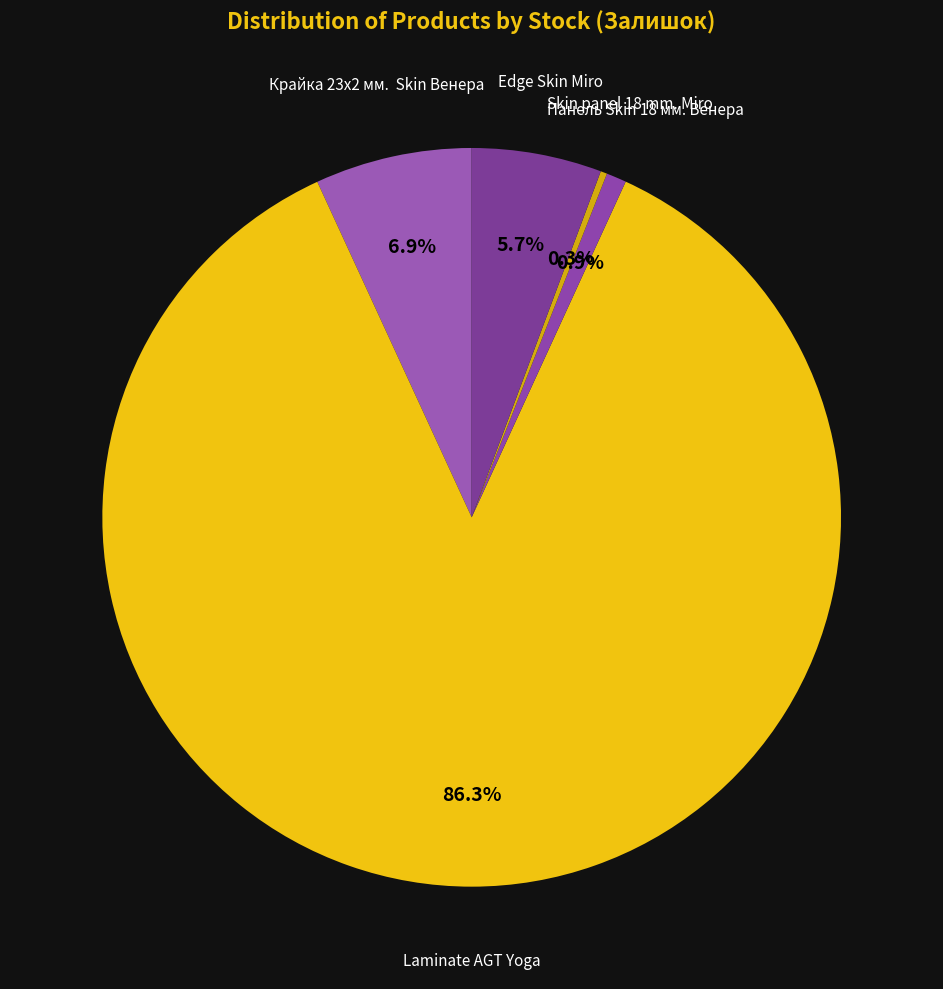

How many slices are in this pie chart?

5